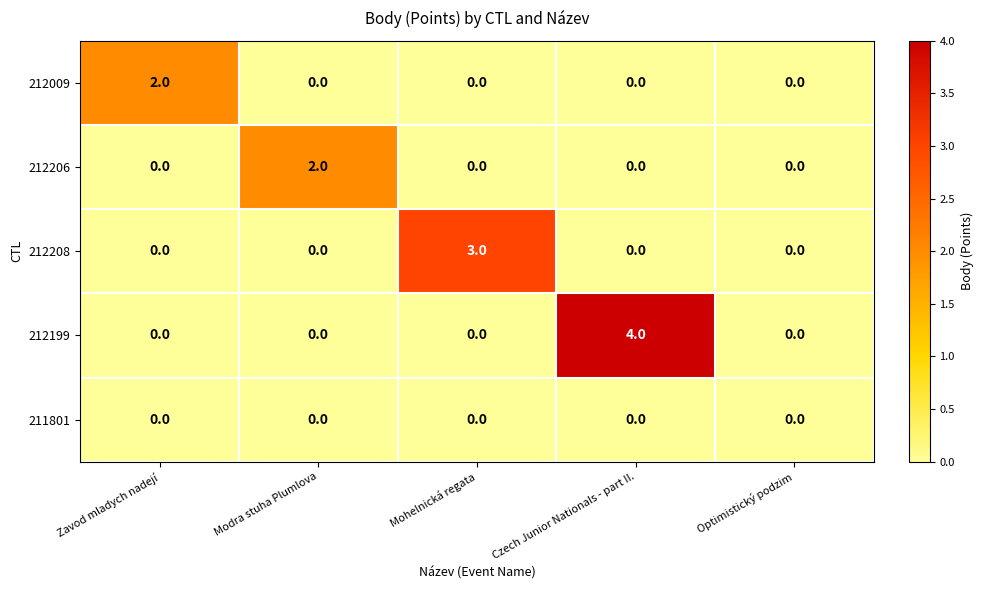

Which series changed the most between Zavod mladych nadejí and Mohelnická regata?

212208